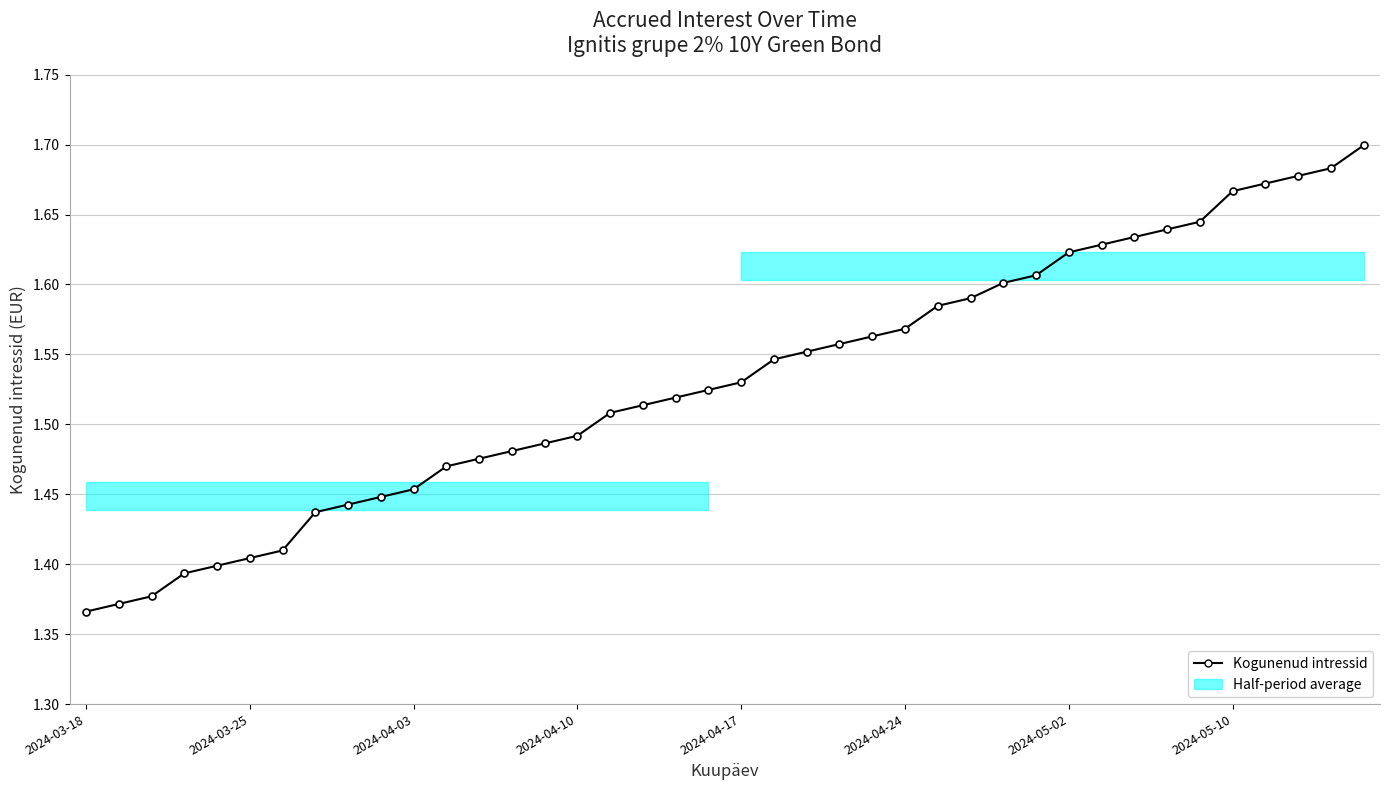

Rank the categories by value from highest to lowest.

39, 38, 37, 36, 35, 34, 33, 32, 31, 30, 29, 28, 27, 26, 25, 24, 23, 22, 21, 20, 19, 18, 17, 16, 15, 14, 13, 12, 11, 10, 9, 8, 2024-05-10, 2024-05-02, 2024-04-24, 2024-04-17, 2024-04-10, 2024-04-03, 2024-03-25, 2024-03-18